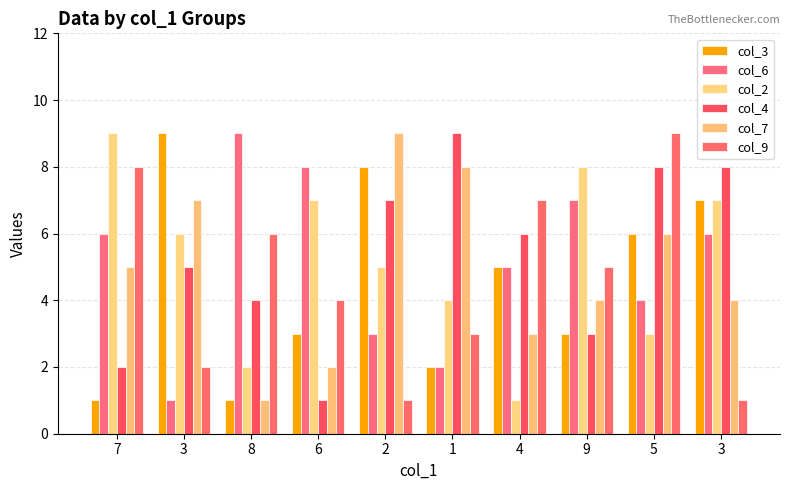

Reading left to right, what are all the values shown in this chart?

col_3: 1	9	1	3	8	2	5	3	6	7
col_6: 6	1	9	8	3	2	5	7	4	6
col_2: 9	6	2	7	5	4	1	8	3	7
col_4: 2	5	4	1	7	9	6	3	8	8
col_7: 5	7	1	2	9	8	3	4	6	4
col_9: 8	2	6	4	1	3	7	5	9	1